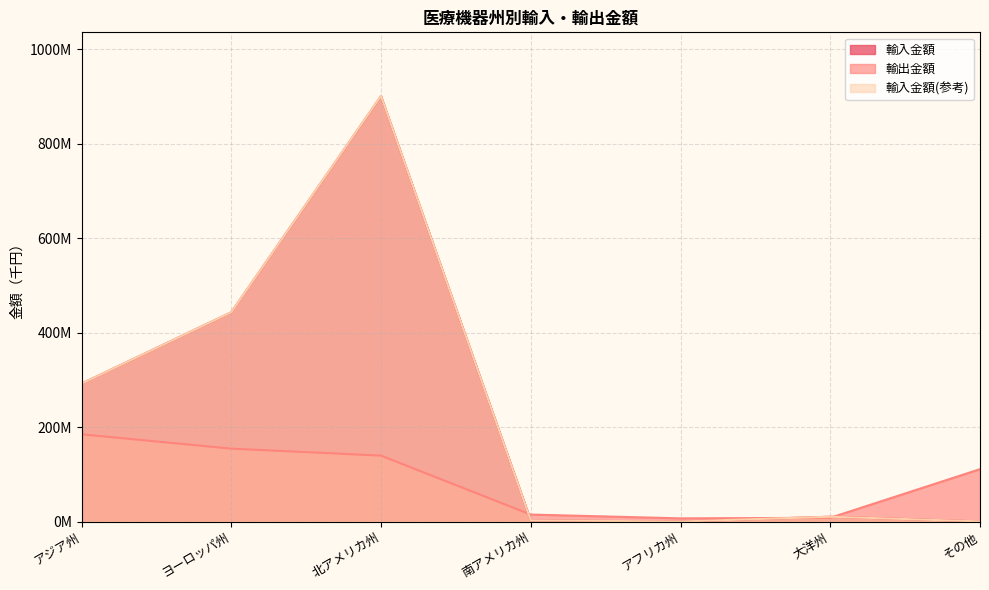

What is the highest value of the 輸出金額 series?

184760163